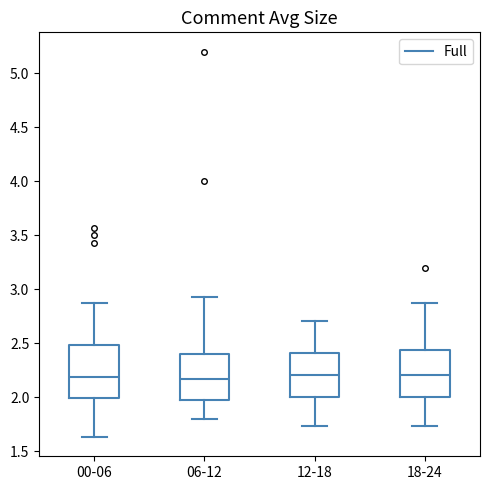

Reading left to right, transcribe this box plot: for each box, give where its median line is, the range the box spans, and where its two whiskers end, as read against the y-axis. The values are not printed on the chart, so give them approximately, as read against the axis.

00-06: median 2.20, box 2.00 to 2.50, whiskers 1.65 to 2.85
06-12: median 2.15, box 1.95 to 2.40, whiskers 1.80 to 2.95
12-18: median 2.20, box 2.00 to 2.40, whiskers 1.75 to 2.70
18-24: median 2.20, box 2.00 to 2.45, whiskers 1.75 to 2.85